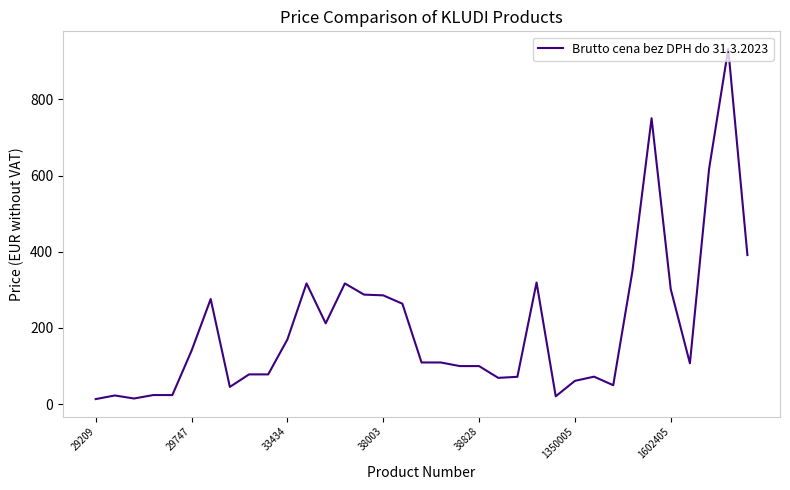

What is the greatest value displayed?

932.6